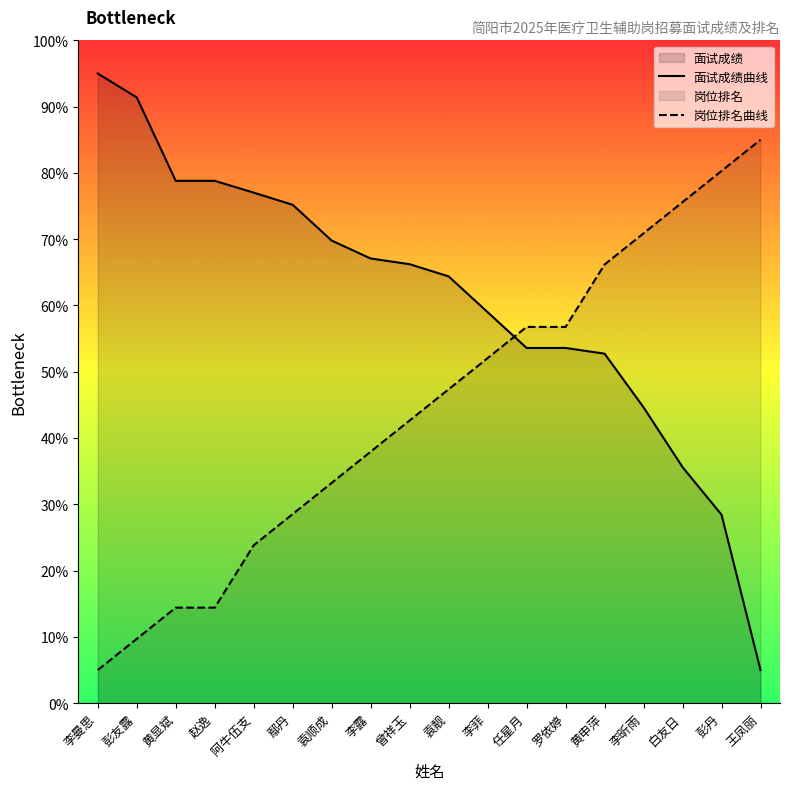

Rank the categories by 面试成绩曲线 value from highest to lowest.

李曼思, 彭友露, 黄显斌, 赵逸, 阿牛伍支, 鄢丹, 袁顺成, 李露, 曾祥玉, 袁靓, 李菲, 任星月, 罗依婷, 黄申萍, 李昕雨, 白友日, 彭丹, 王凤丽